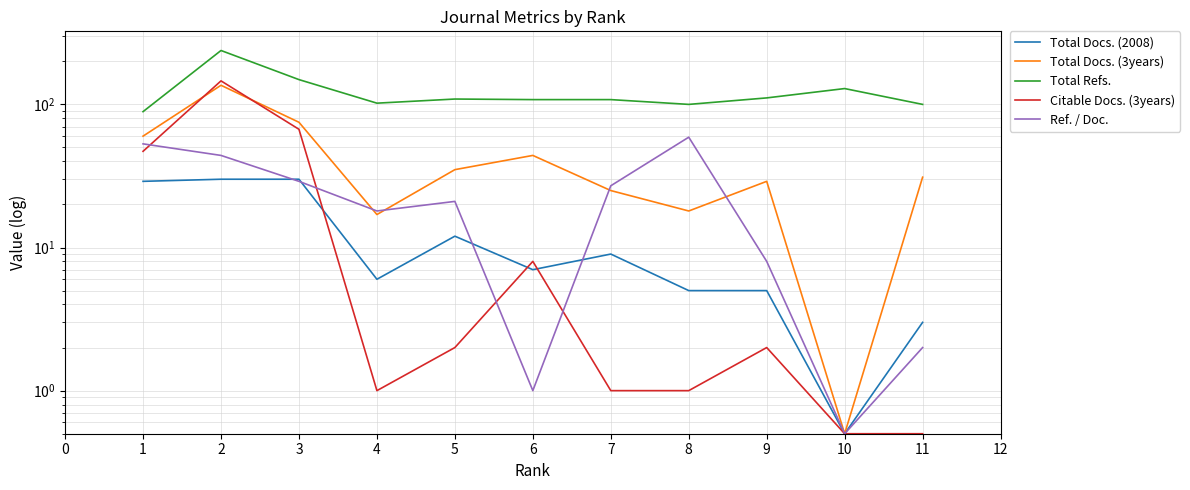

Which series has the widest spread of values?

Total Refs.